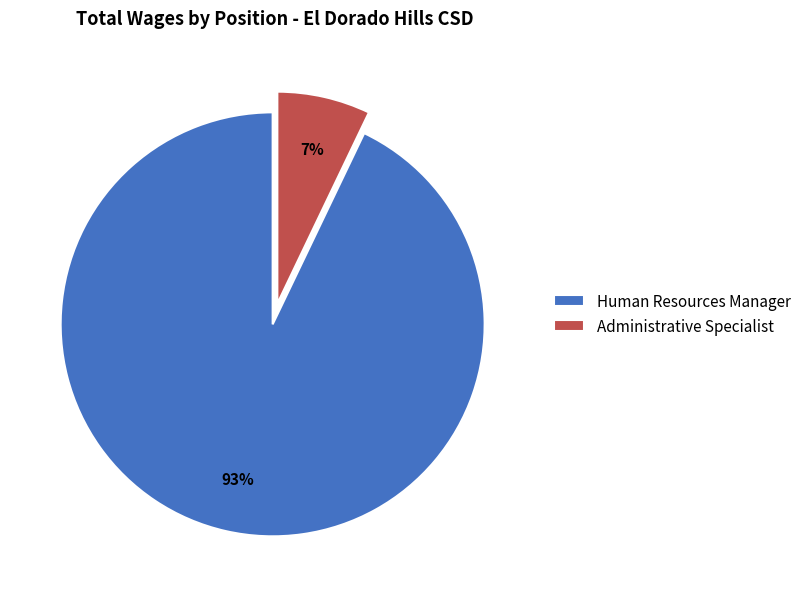

Rank the categories by value from highest to lowest.

Human Resources Manager, Administrative Specialist